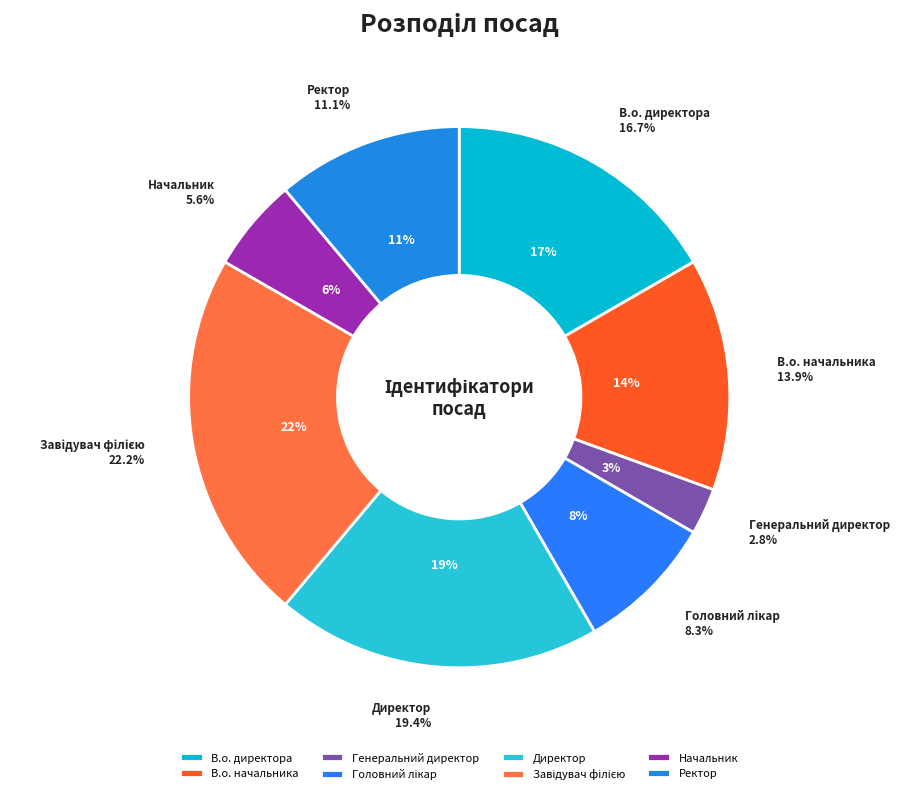

What is the total percentage of В.о. директора and Директор?

36.1%